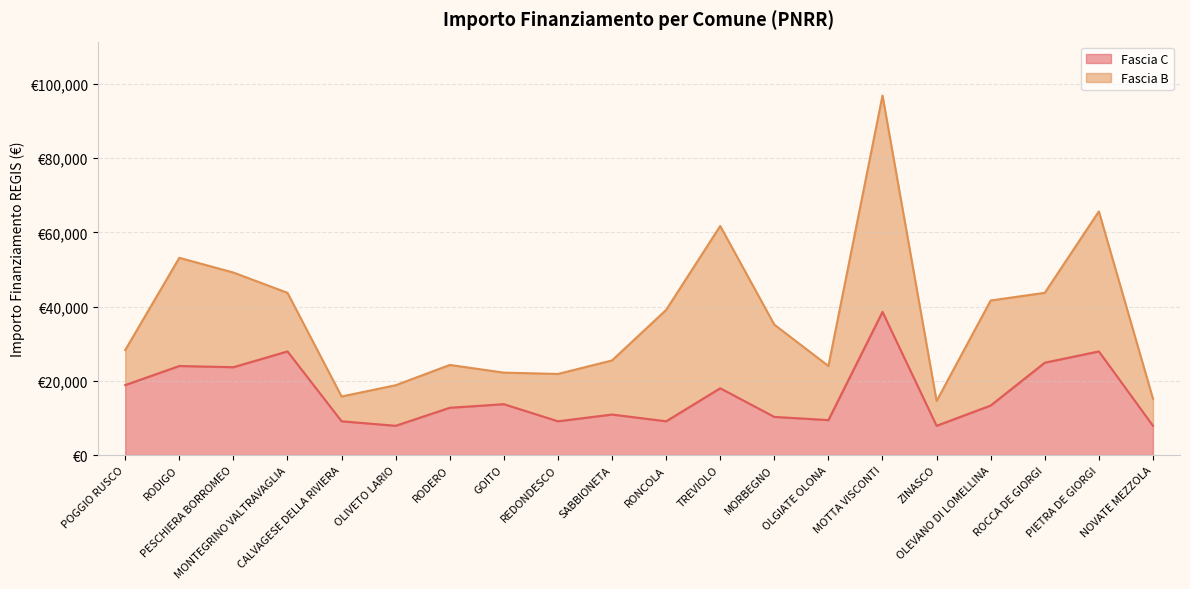

What is the change in value from OLGIATE OLONA to ROCCA DE GIORGI?

+15460